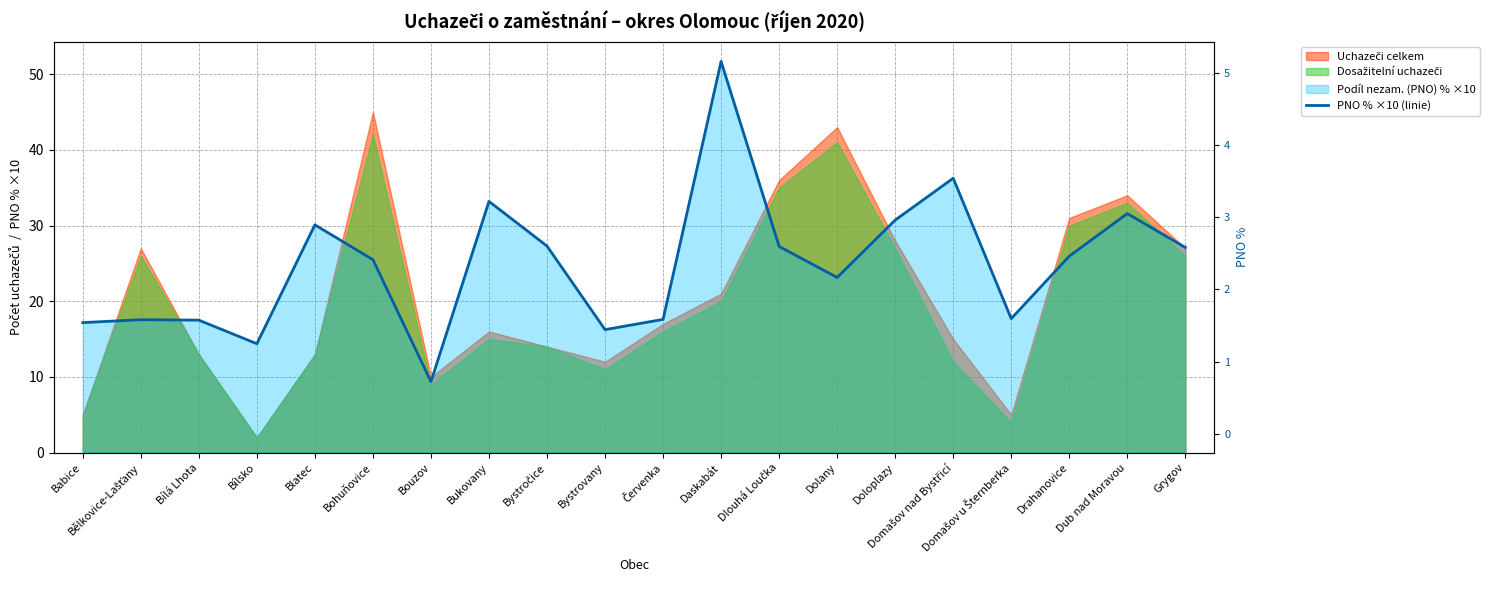

True or false: the data has more than 1 interior local peaks.

True